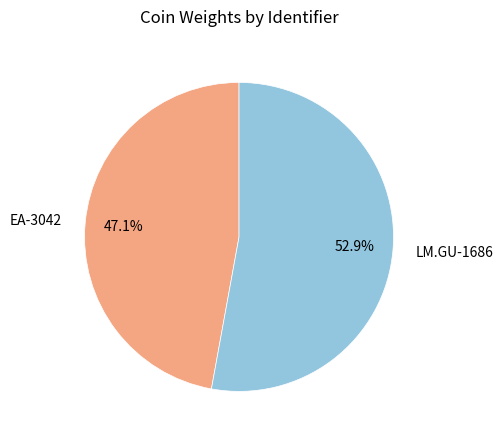

True or false: EA-3042 accounts for 47% of the total.

True